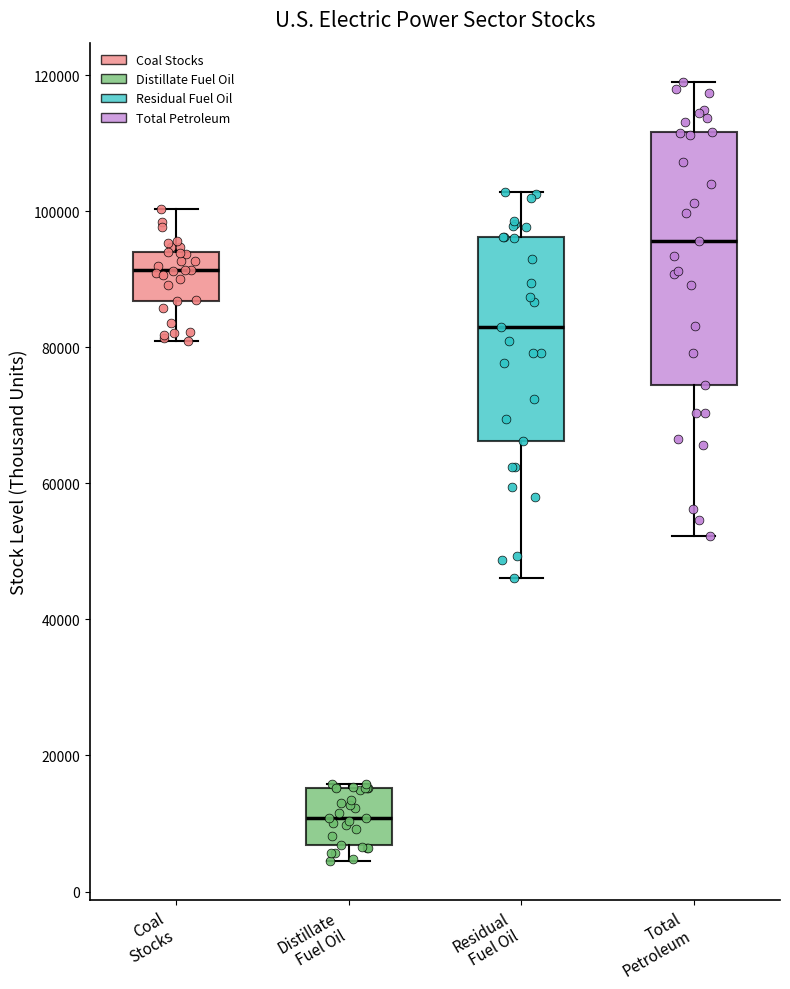

Reading left to right, transcribe this box plot: for each box, give where its median line is, the range the box spans, and where its two whiskers end, as read against the y-axis. The values are not printed on the chart, so give them approximately, as read against the axis.

Coal Stocks: median 92000, box 86000 to 94000, whiskers 80000 to 100000
Distillate Fuel Oil: median 10000, box 6000 to 16000, whiskers 4000 to 16000
Residual Fuel Oil: median 84000, box 66000 to 96000, whiskers 46000 to 102000
Total Petroleum: median 96000, box 74000 to 112000, whiskers 52000 to 120000